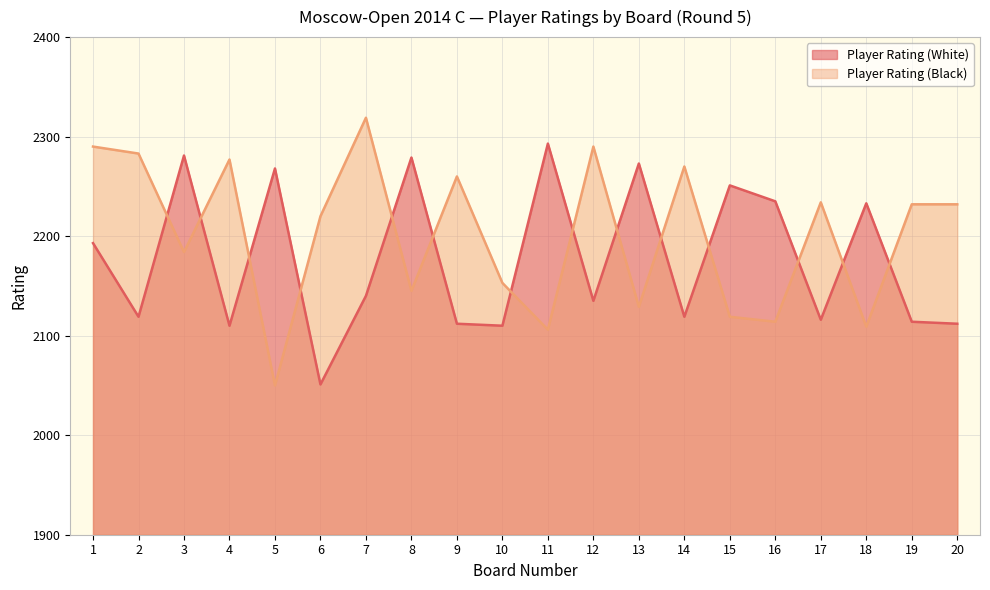

What is the value of the Player Rating (White) point at the 1st from the left?

2193